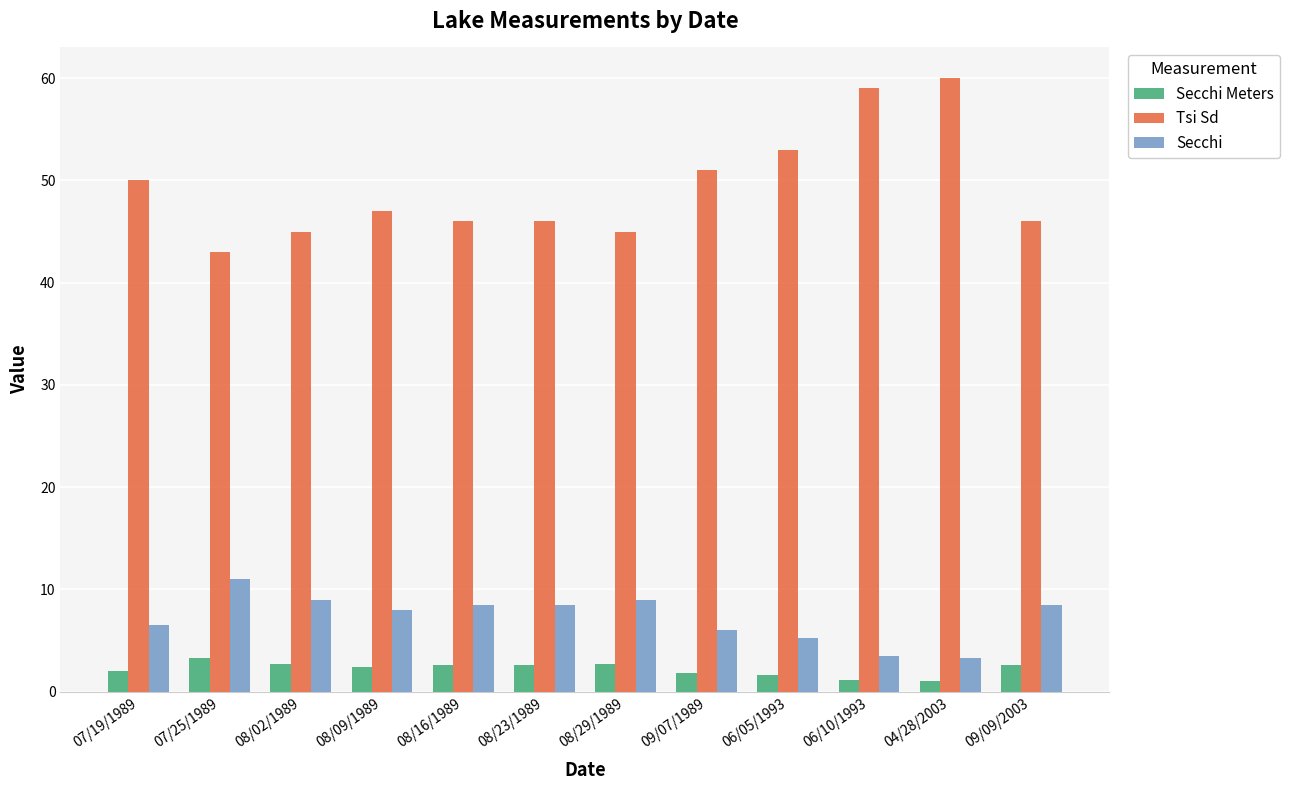

Is it true that Secchi Meters equals 2.6 at 08/16/1989?

True